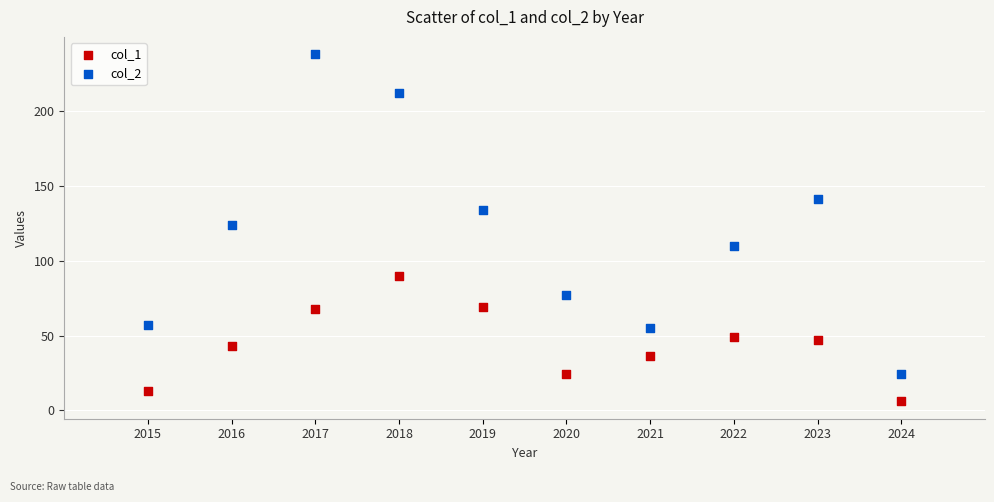

Across all data points, what is the range of X values (max minus min)?

9